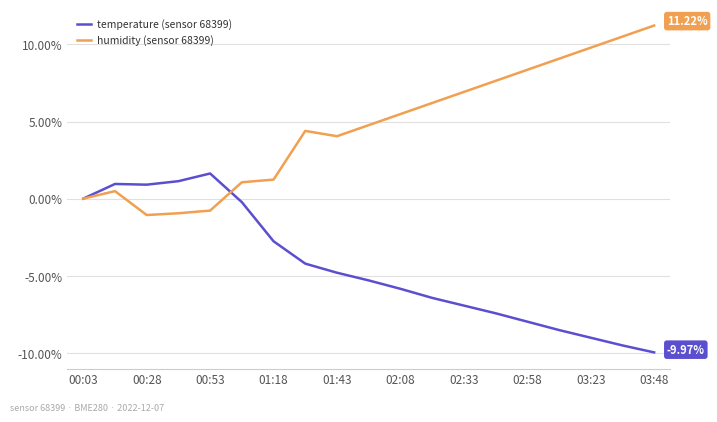

Rank the series by their average value, from lowest to highest.

temperature (sensor 68399), humidity (sensor 68399)